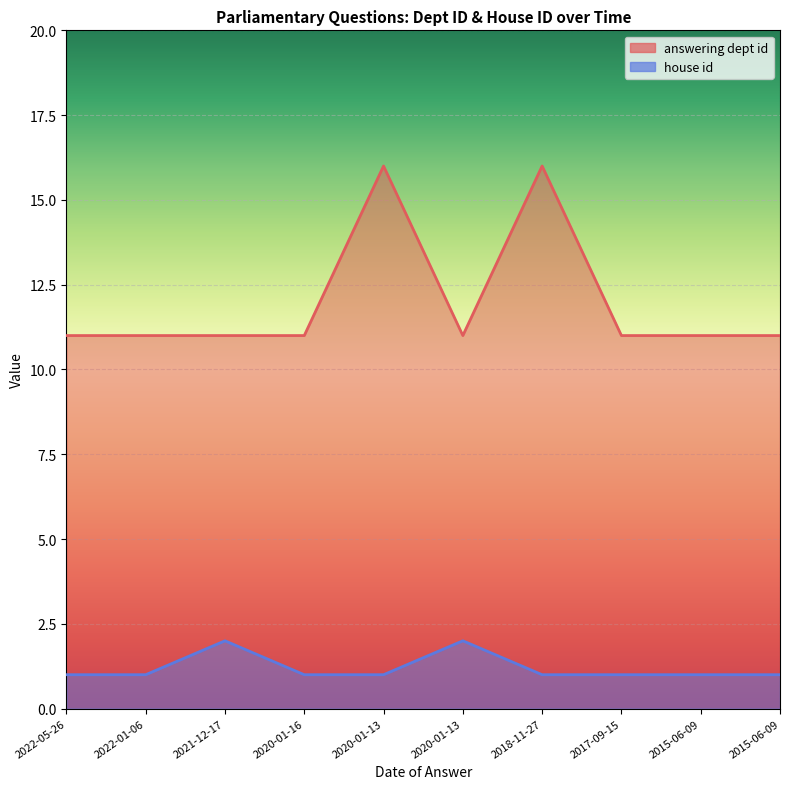

How many interior local peaks does the house id series have?

2